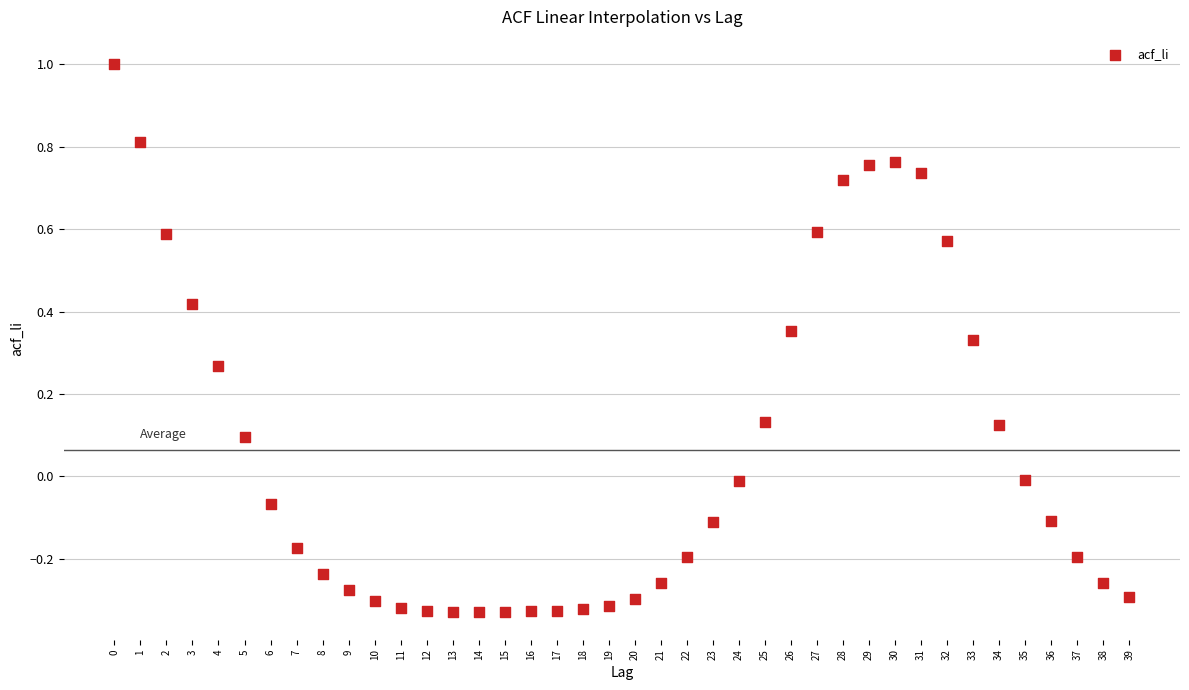

What is the range of Y values (max minus min)?

1.3